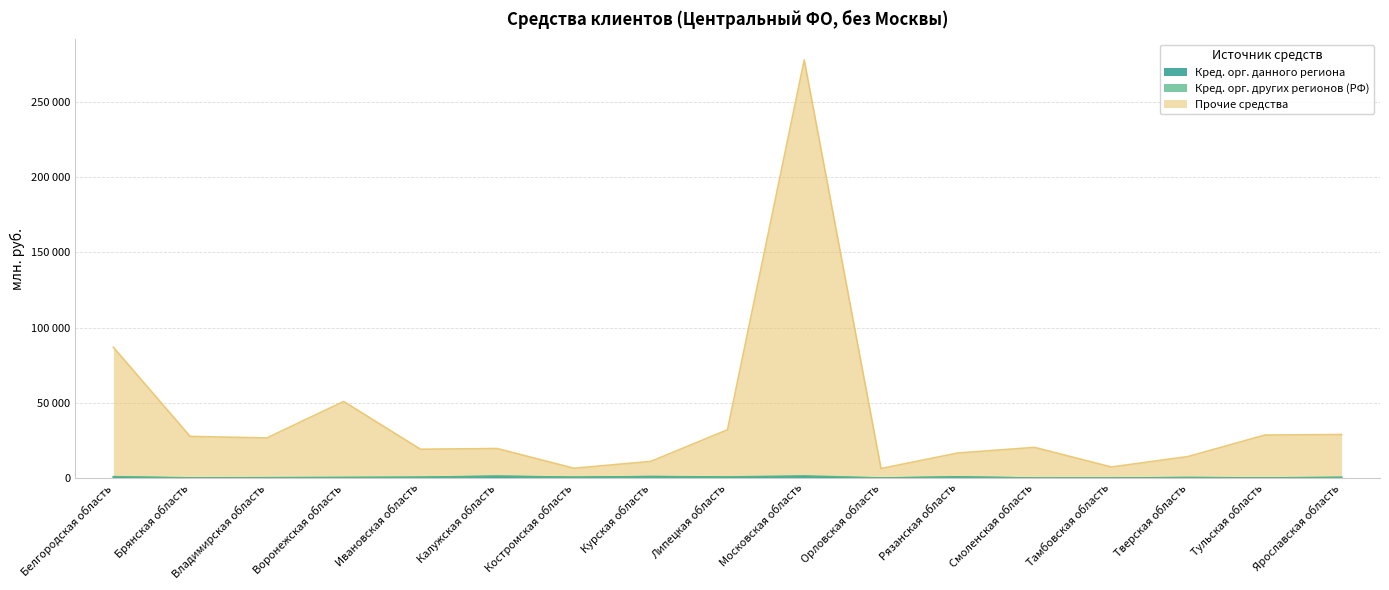

At how many categories does at least one series exceed 124741?

1